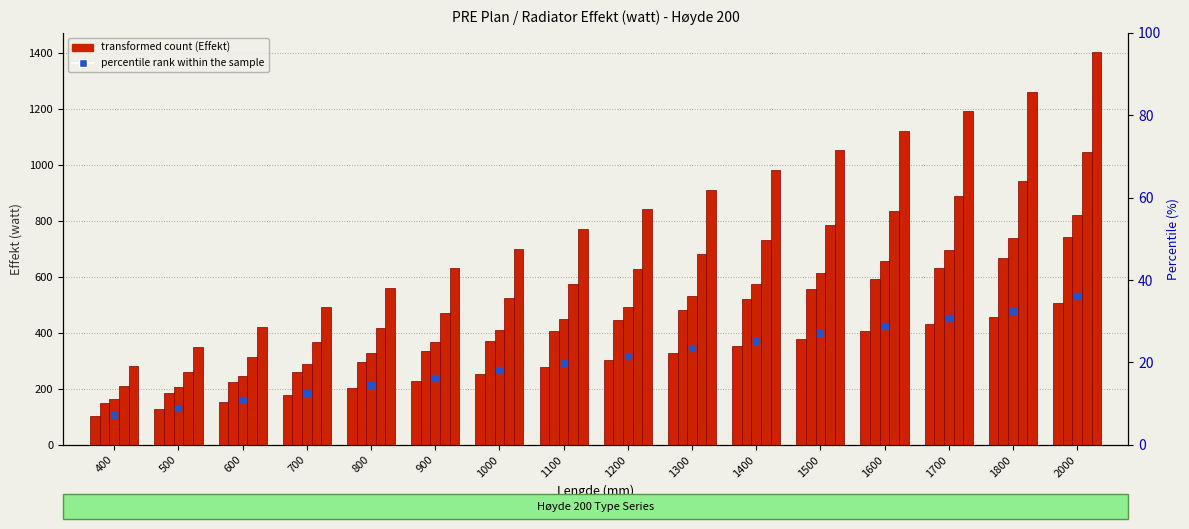

Is the value of percentile rank within the sample at 400 greater than the value of Type 11 at 1100?

No